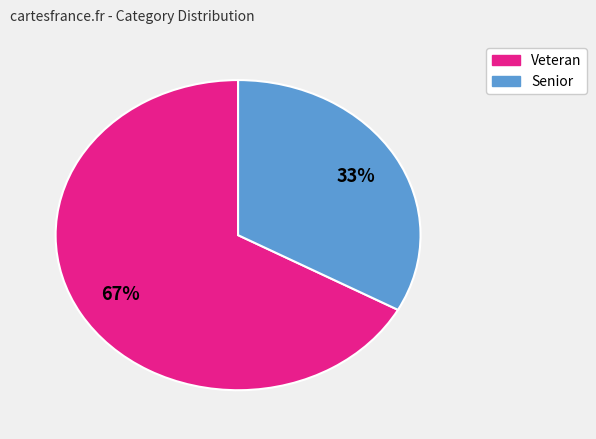

What percentage is the Veteran slice, to the nearest percent?

67%